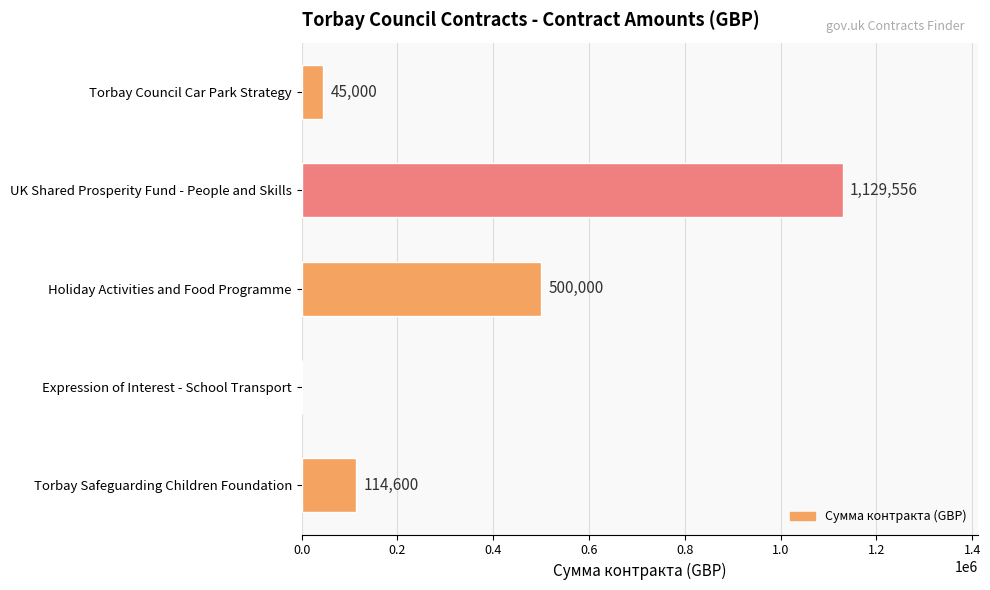

Is it true that the value at Torbay Safeguarding Children Foundation is 60641?

False